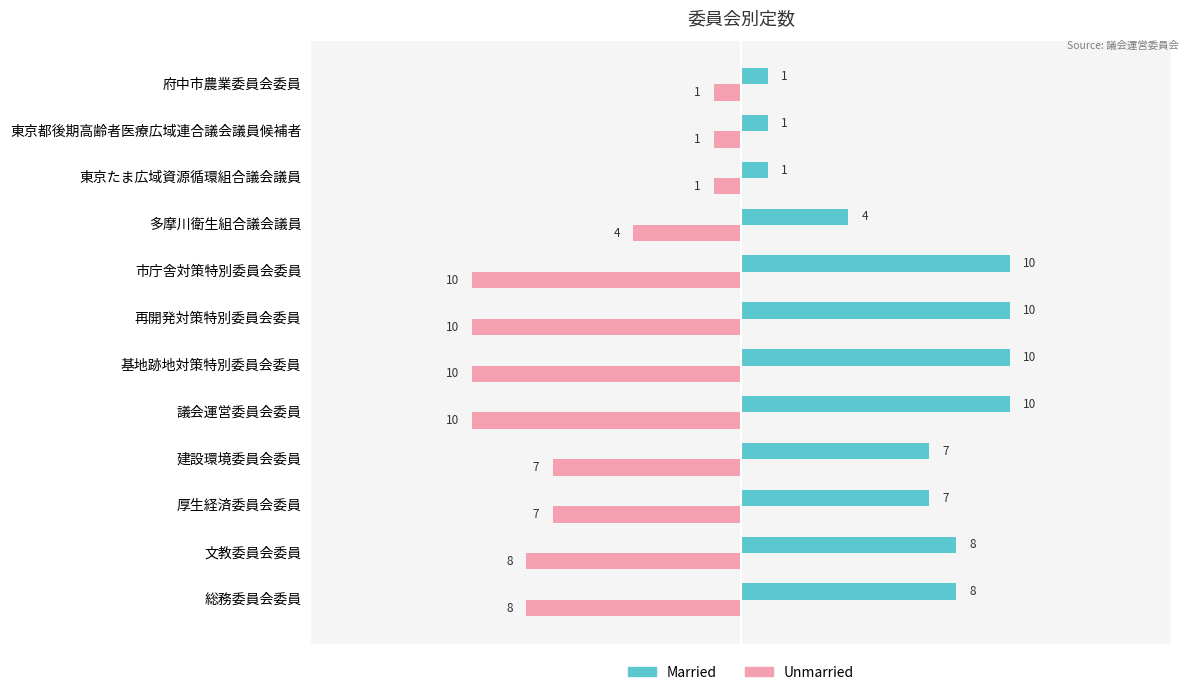

What are all the series names shown in the legend?

Married, Unmarried